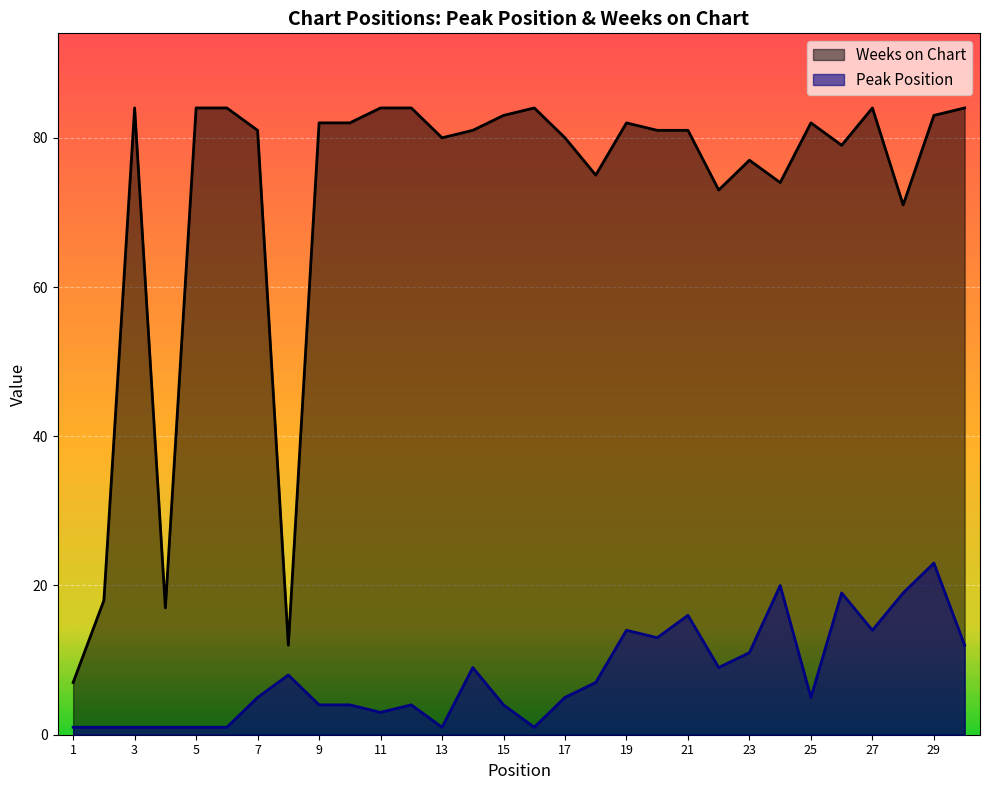

At which label does Peak Position reach its minimum?

1